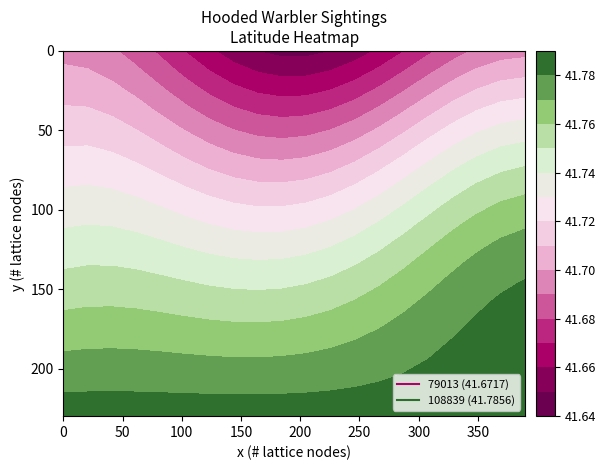

What is the smallest value displayed?

41.6